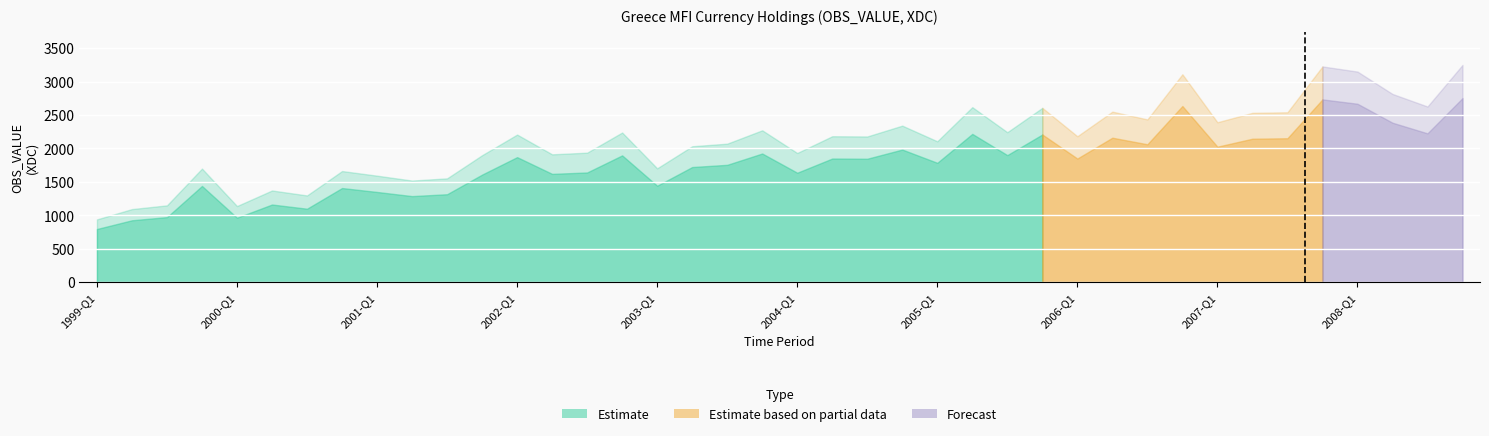

What is the sum of all values?

238.2